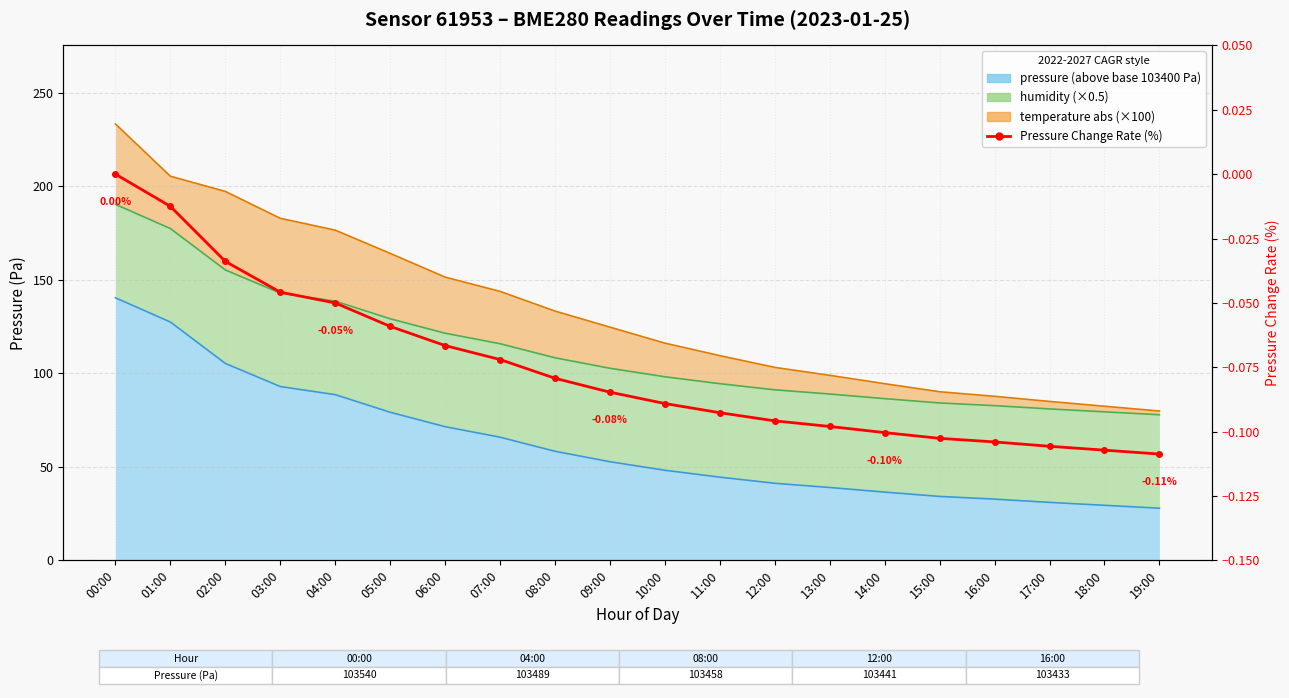

Reading right to left, list all the values displayed in this chart.

19:00=-0.1	18:00=-0.1	17:00=-0.1	16:00=-0.1	15:00=-0.1	14:00=-0.1	13:00=-0.1	12:00=-0.1	11:00=-0.1	10:00=-0.1	09:00=-0.1	08:00=-0.1	07:00=-0.1	06:00=-0.1	05:00=-0.1	04:00=-0.1	03:00=-0.0	02:00=-0.0	01:00=-0.0	00:00=0.0